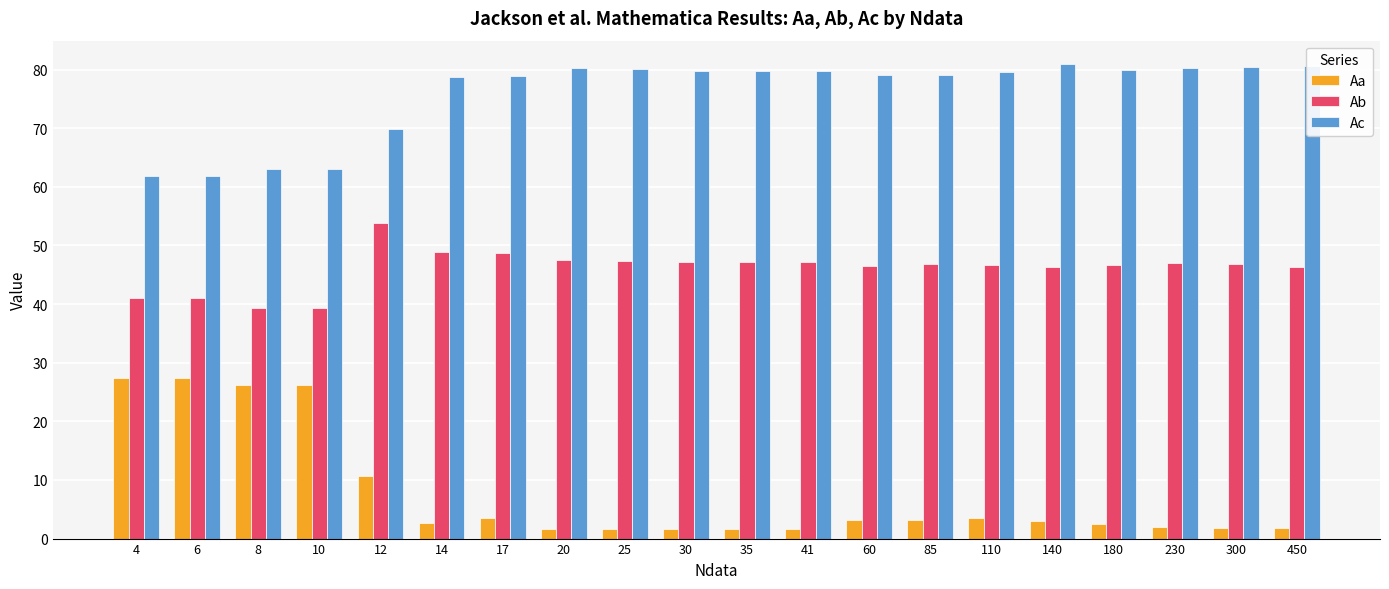

At 30, list the series in order from smallest to largest.

Aa, Ab, Ac